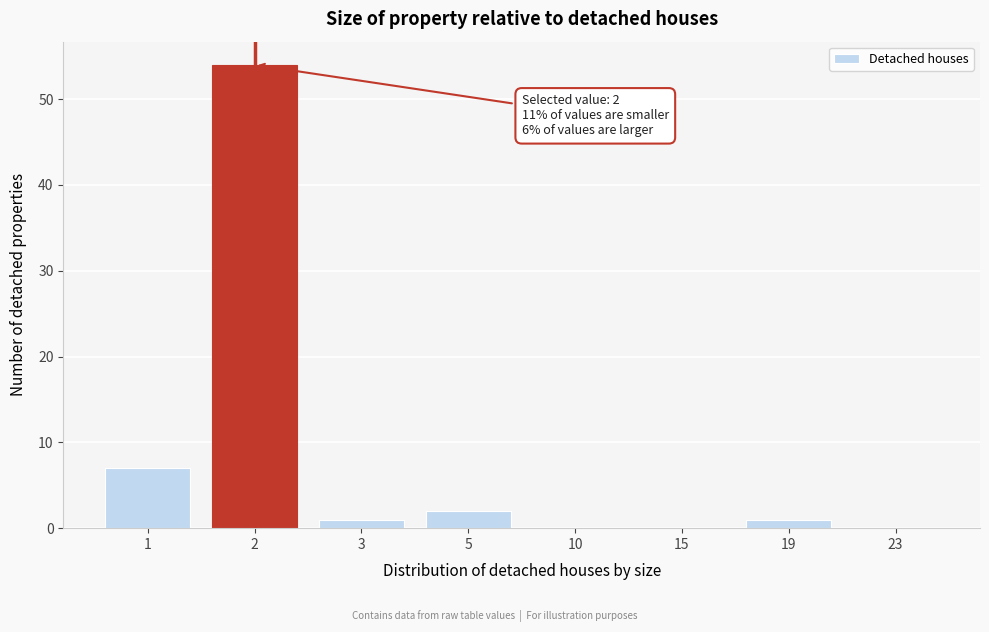

Reading left to right, what are all the values shown in this chart?

1=7	2=54	3=1	5=2	10=0	15=0	19=1	23=0